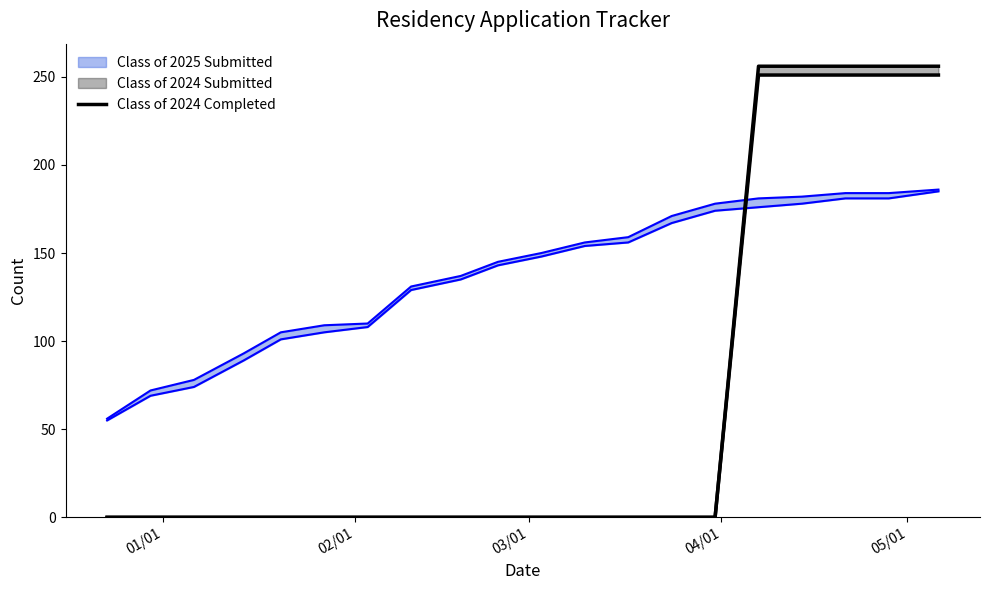

Does the chart display data point markers on the line(s)?

No